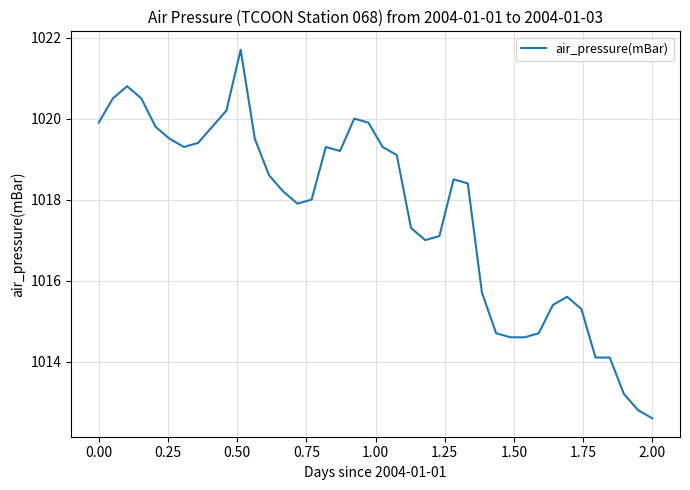

What is the difference between the maximum and minimum values?

9.1